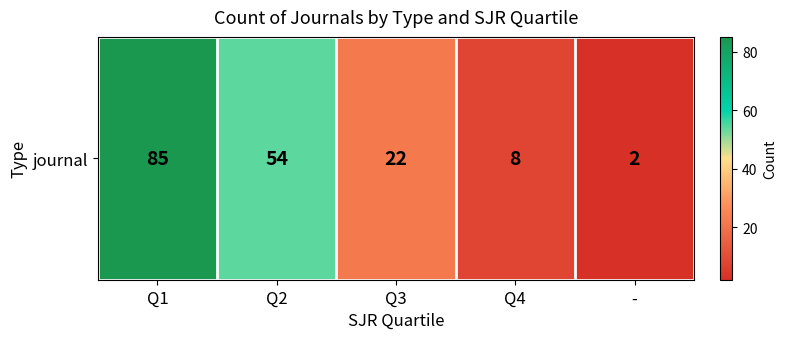

List the labels in order of value, smallest first.

-, Q4, Q3, Q2, Q1